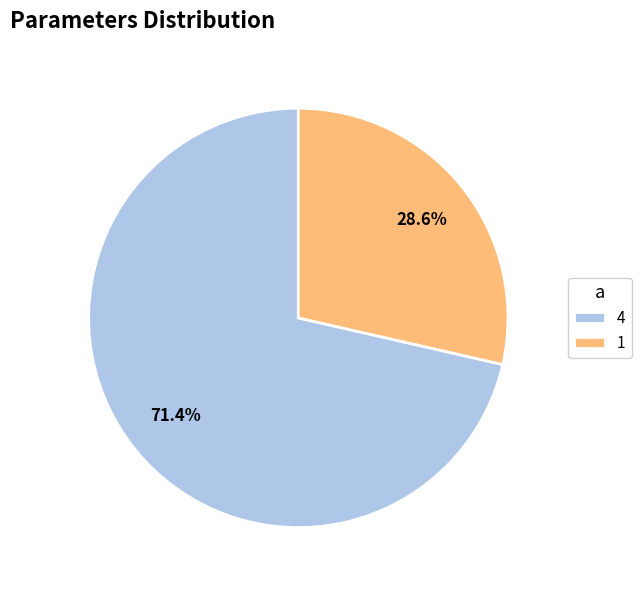

What is the smallest slice in the pie chart?

1